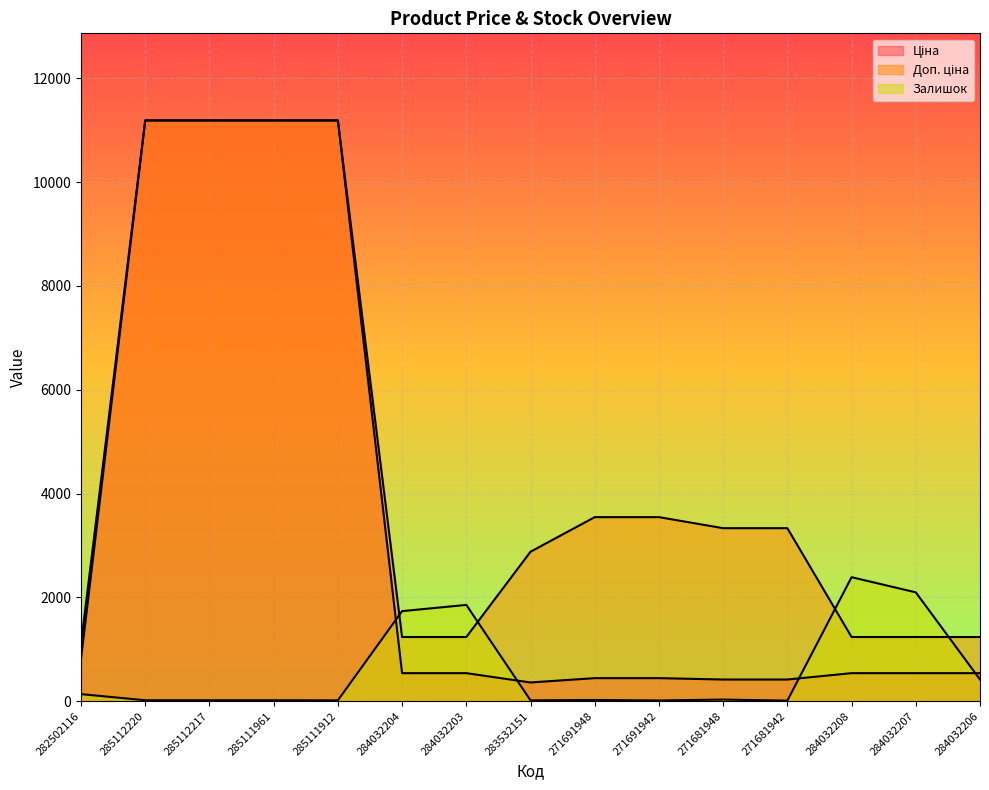

At which category is the sum across all series the highest?

285112220